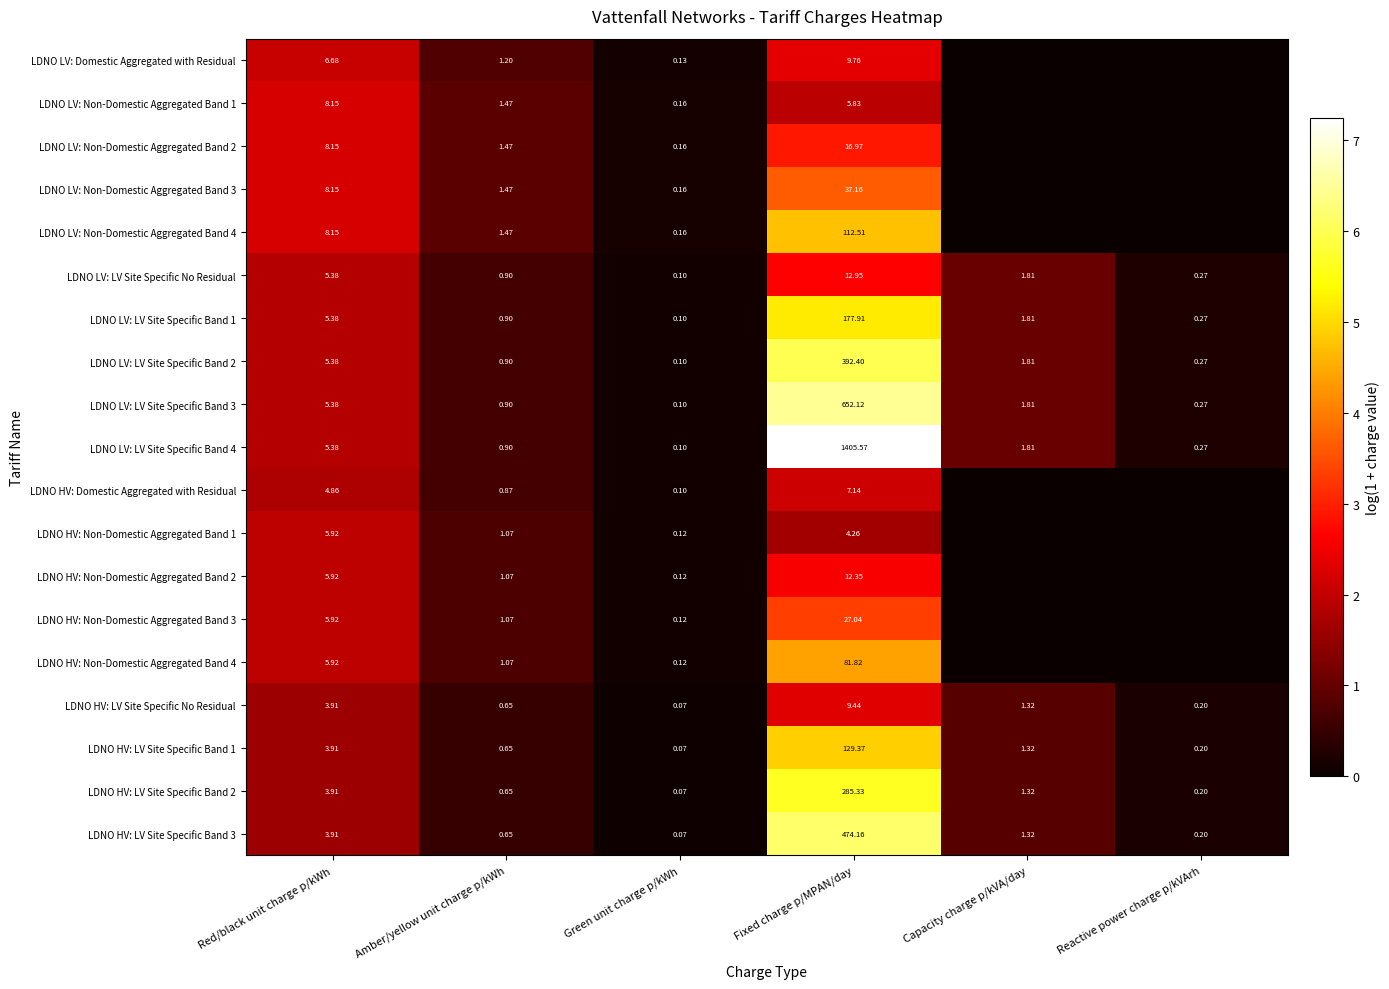

At which label does LDNO LV: LV Site Specific No Residual reach its minimum?

Green unit charge p/kWh